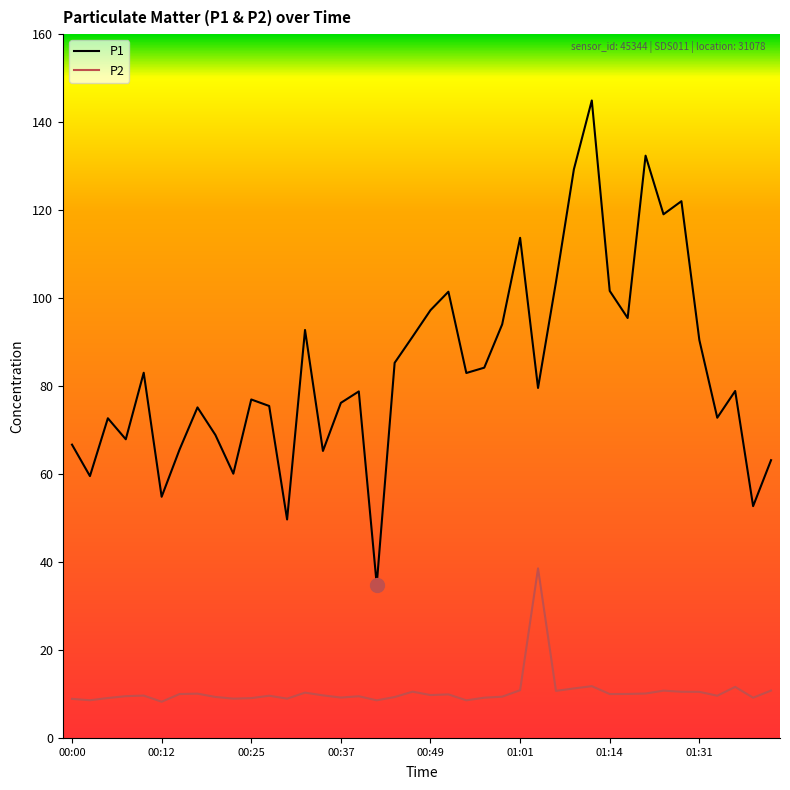

True or false: P2 and P1 cross at least once.

False